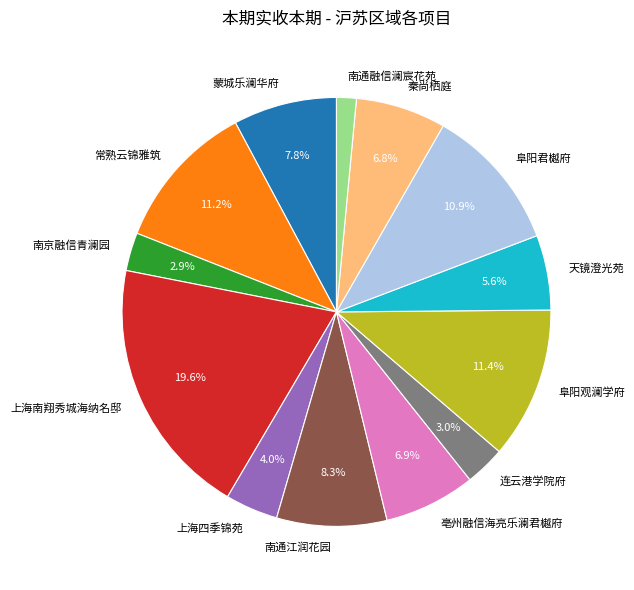

Does 南京融信青澜园 represent more than half of the total?

No